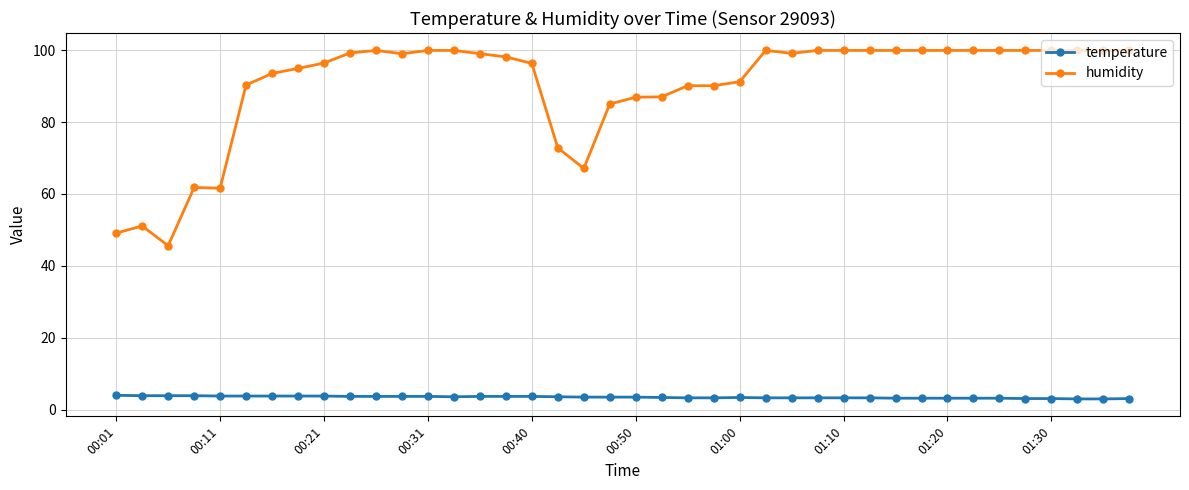

How many lines are shown in the chart?

2